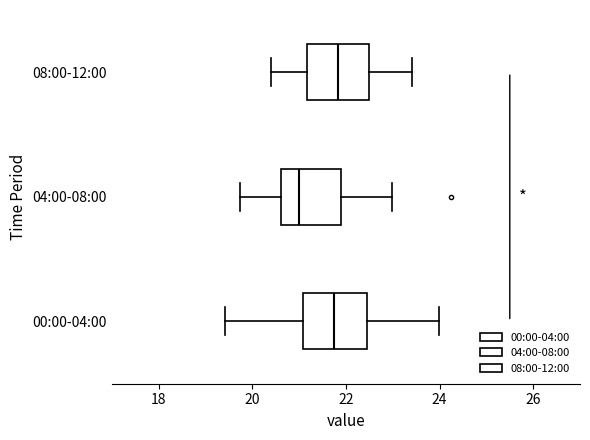

Reading bottom to top, transcribe this box plot: for each box, give where its median line is, the range the box spans, and where its two whiskers end, as read against the x-axis. The values are not printed on the chart, so give them approximately, as read against the axis.

00:00-04:00: median 21.8, box 21.0 to 22.4, whiskers 19.4 to 24.0
04:00-08:00: median 21.0, box 20.6 to 21.8, whiskers 19.8 to 23.0
08:00-12:00: median 21.8, box 21.2 to 22.4, whiskers 20.4 to 23.4